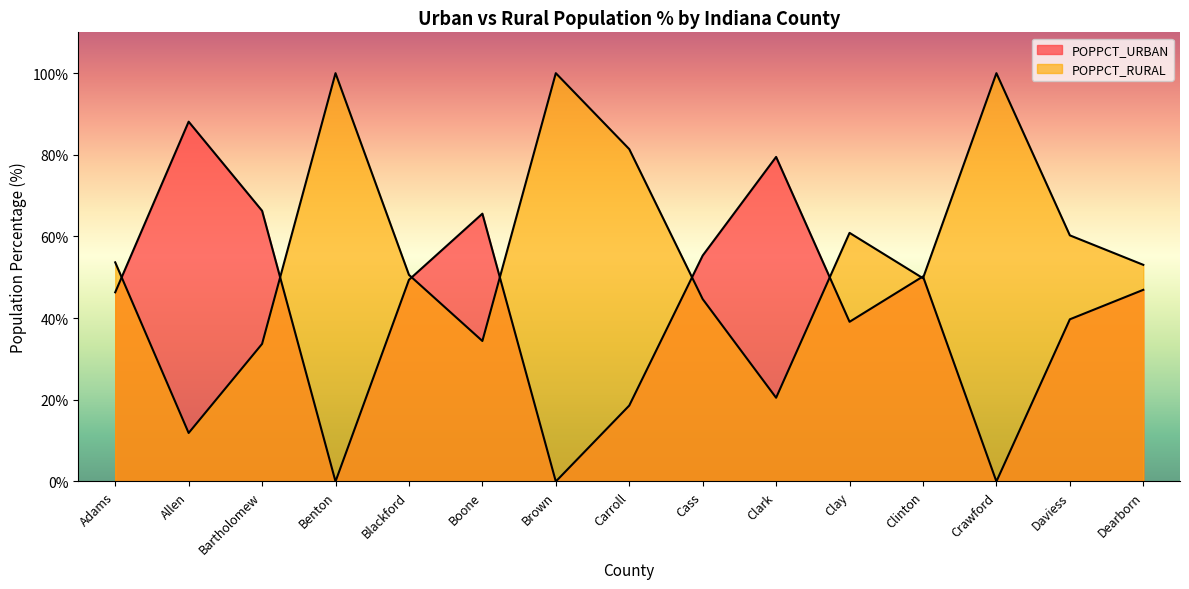

True or false: POPPCT_RURAL has a value of 49.8 at Clinton.

True